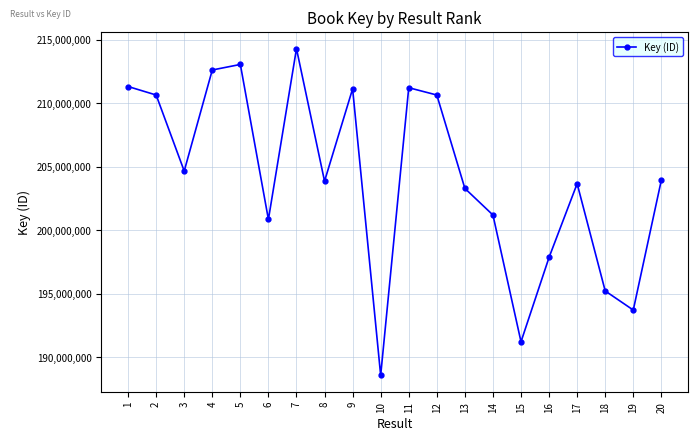

What is the difference between the maximum and minimum values?

25761546